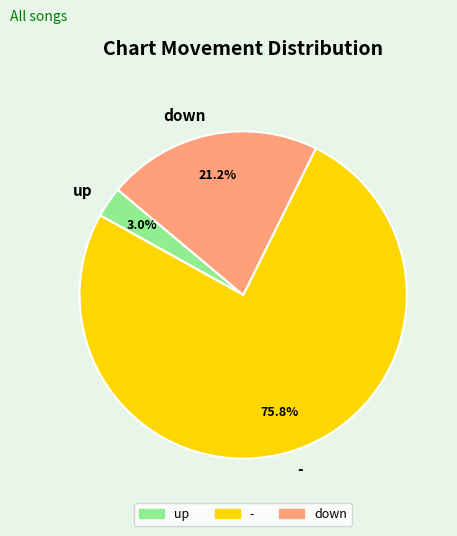

To the nearest percent, what percentage of the pie is -?

76%